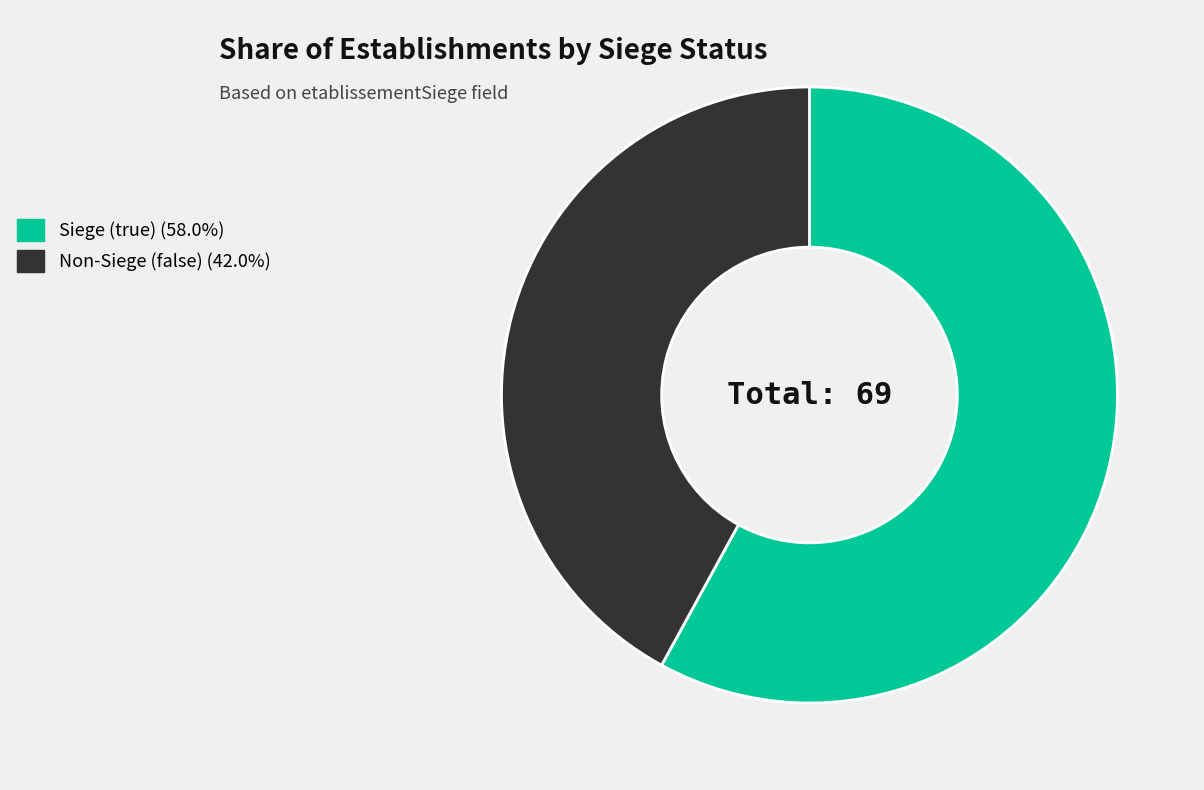

Does any single category account for the majority?

Yes